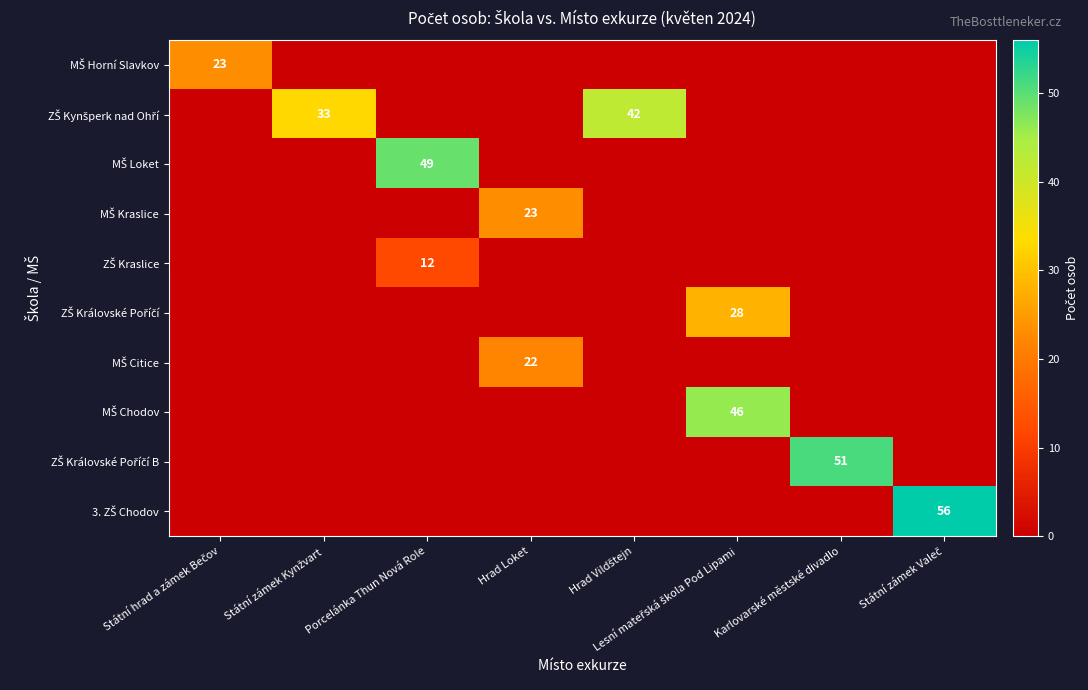

Which series has the largest total across all categories?

ZŠ Kynšperk nad Ohří